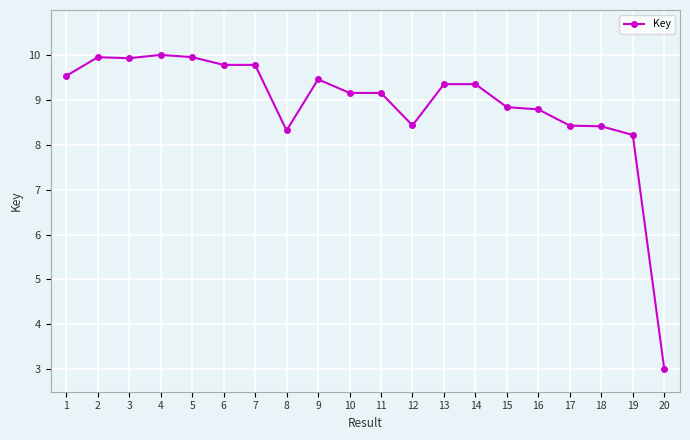

True or false: there are more than 0 points higher than both neighbors.

True